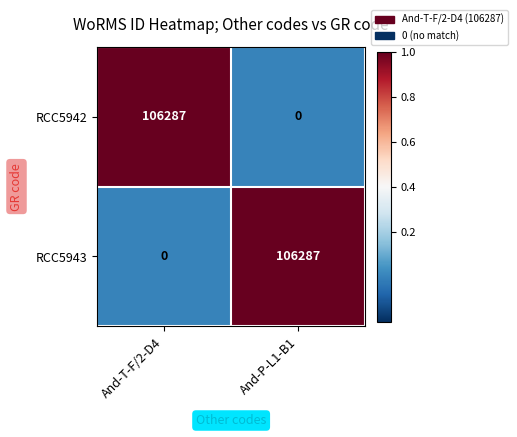

Count the number of data series in this chart.

2